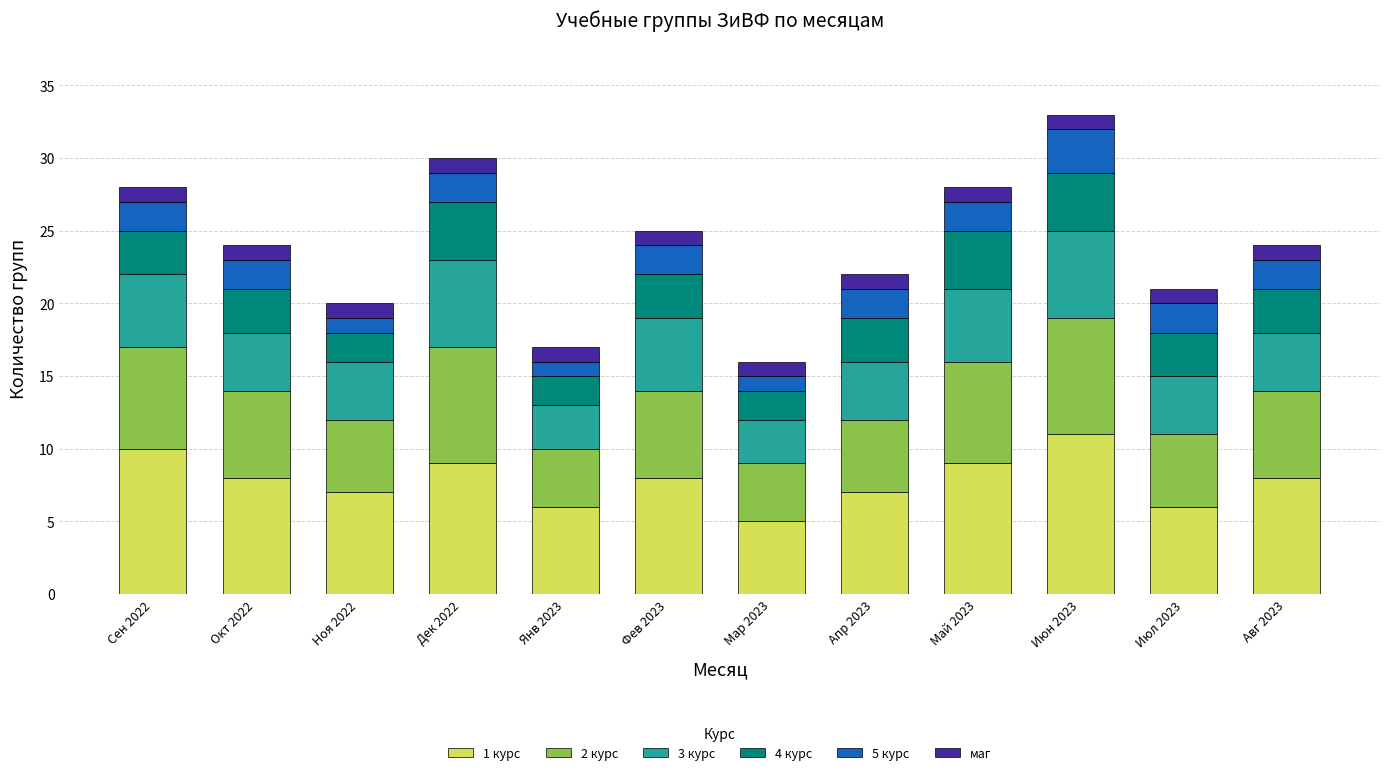

Is it true that 1 курс equals 6 at Июл 2023?

True